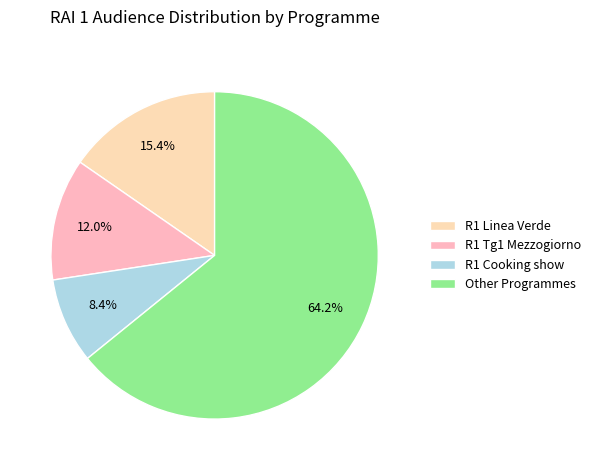

Is there a majority slice in this chart?

Yes